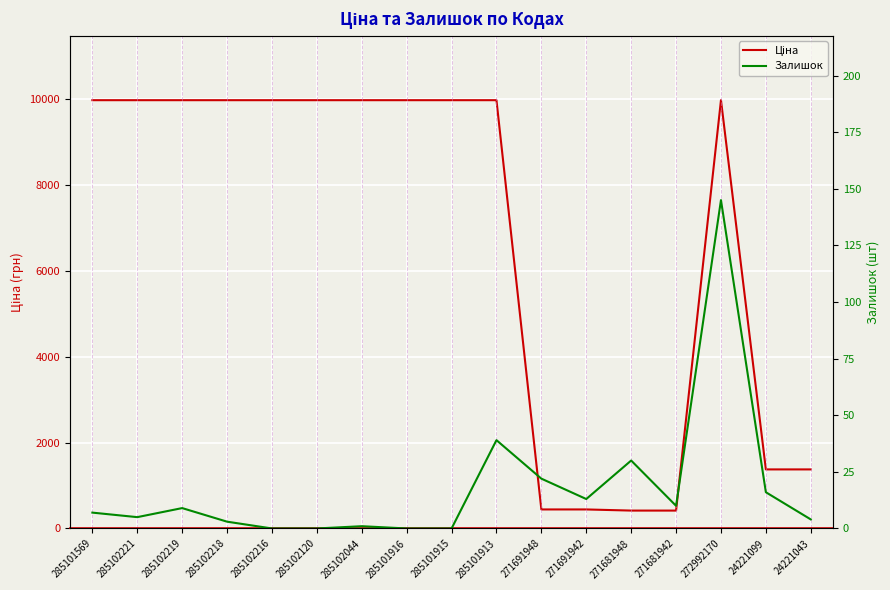

Where is the first local minimum for Залишок?

285102221